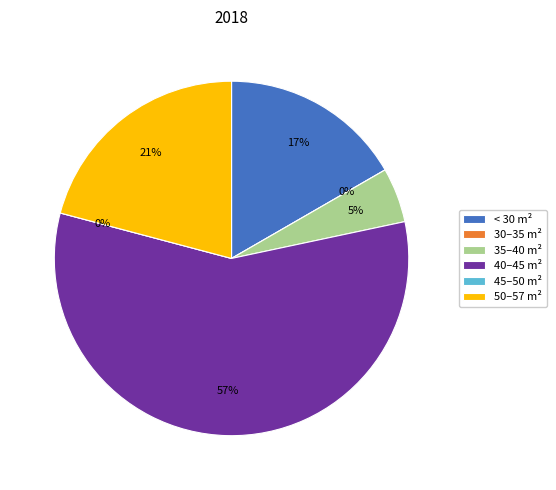

Does 28 represent more than half of the total?

No